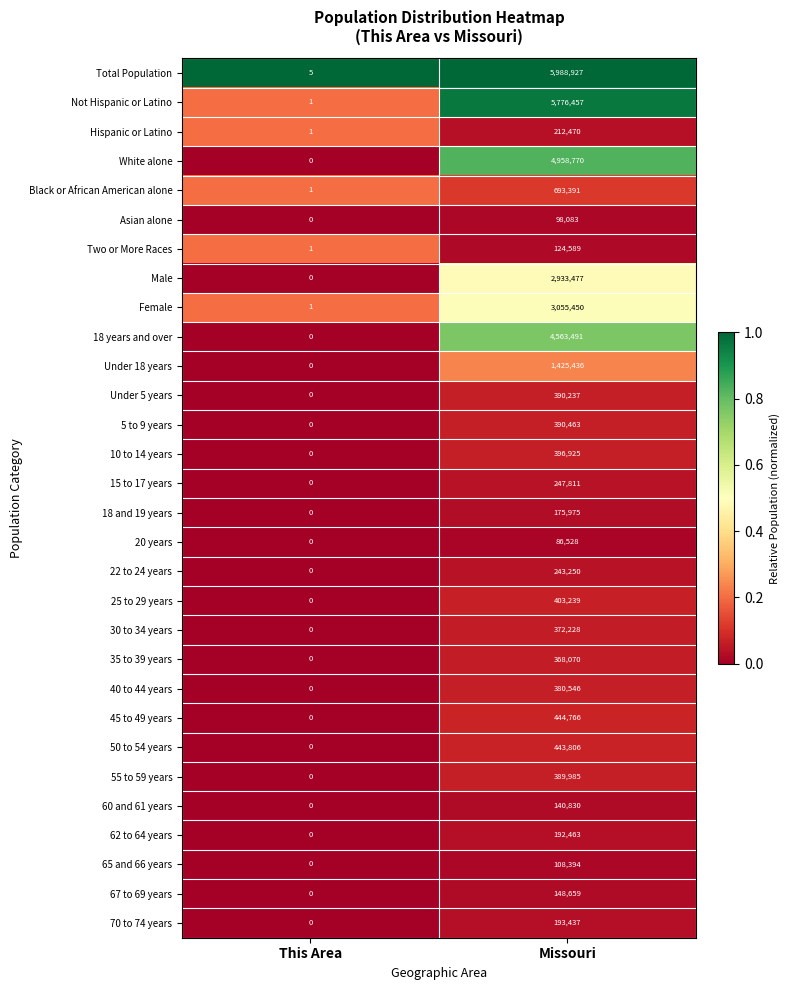

At which label is 30 to 34 years closest to 186114?

This Area